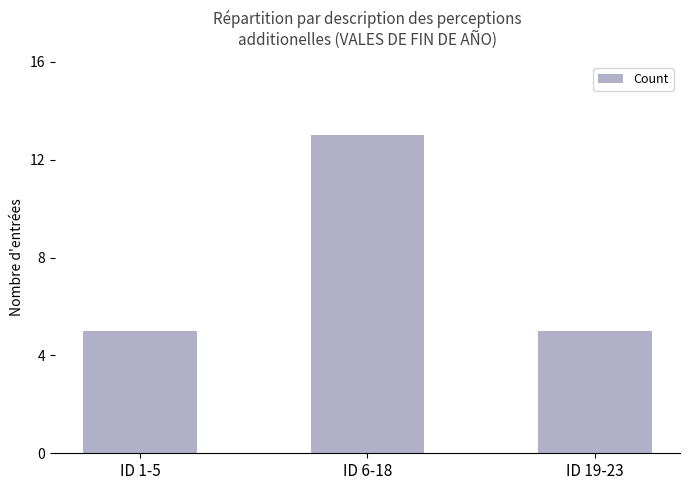

The value at ID 19-23 is 3. True or false?

False